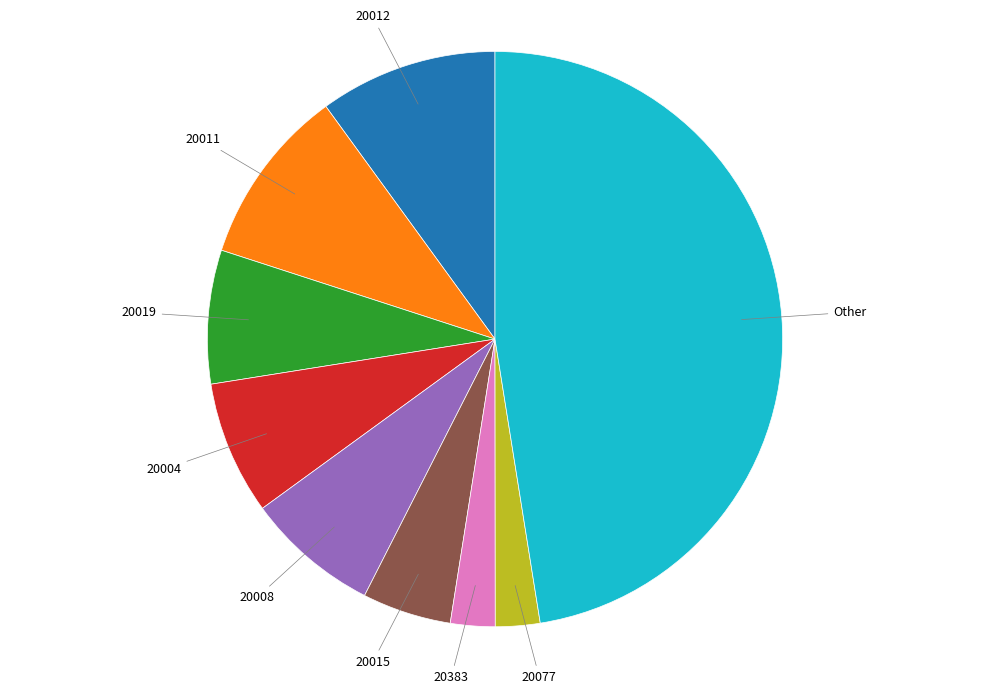

Is there a majority slice in this chart?

No